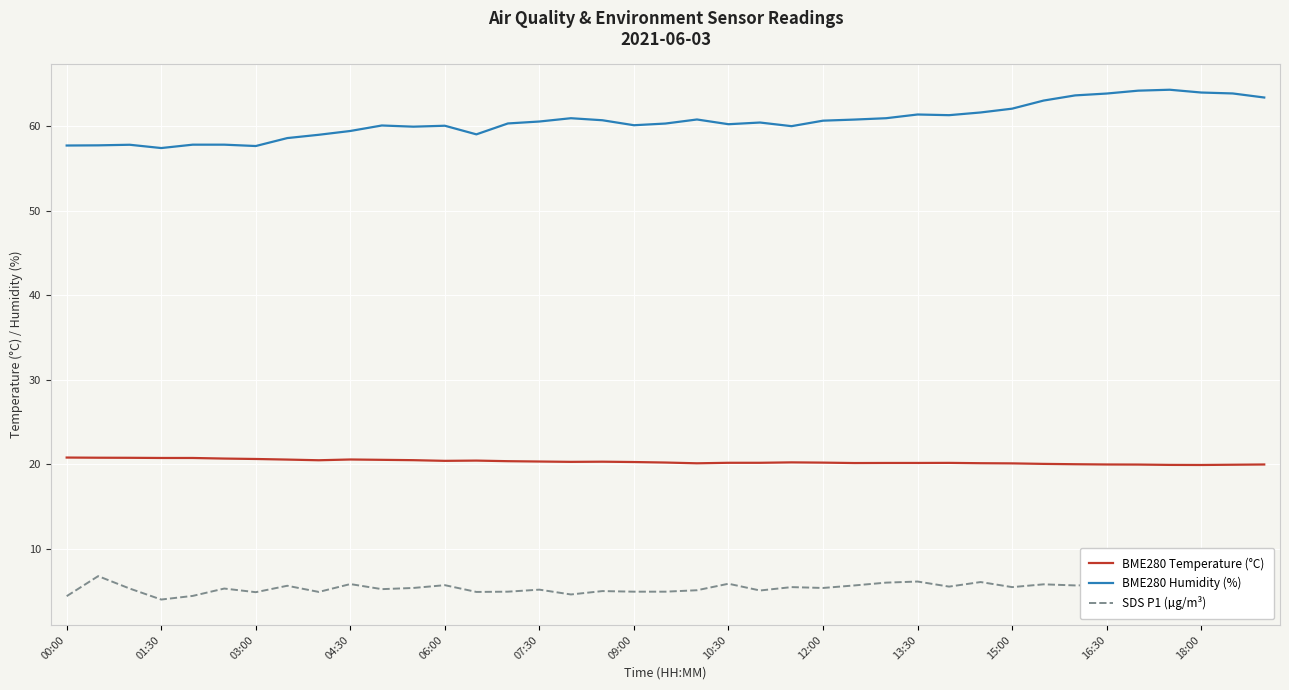

What is the lowest value of the BME280 Temperature (°C) series?

19.9